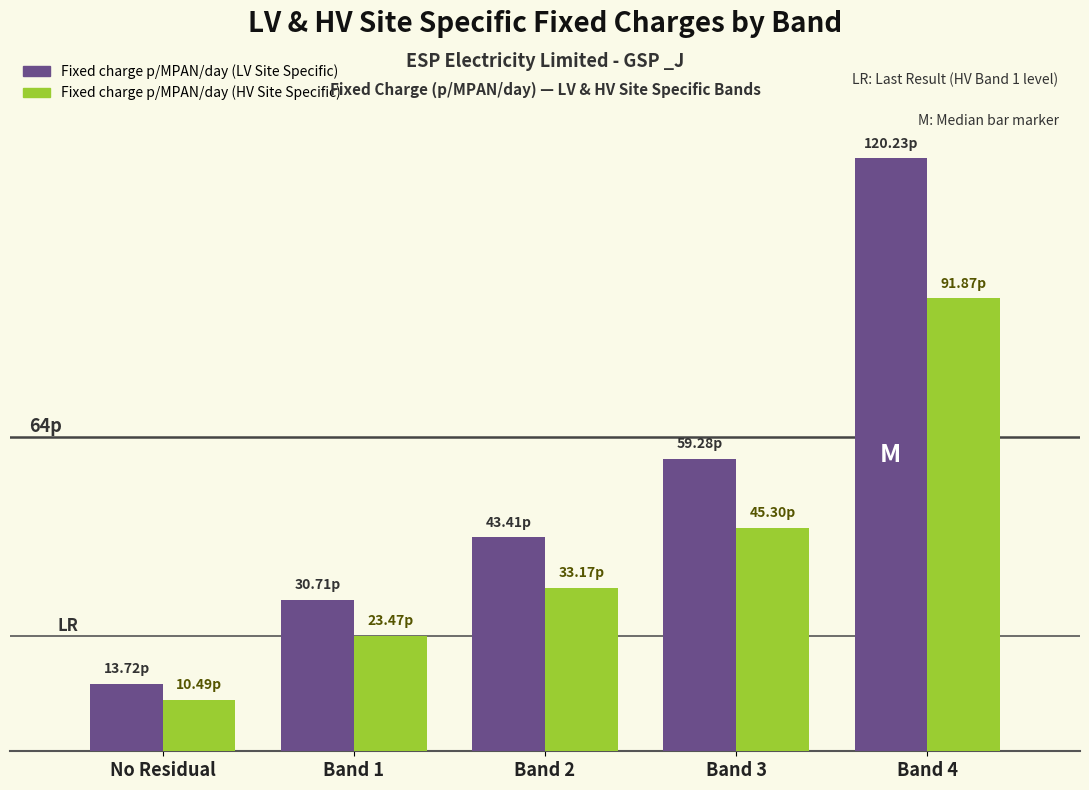

What is the approximate value of Fixed charge p/MPAN/day (HV Site Specific) at No Residual?

10.5